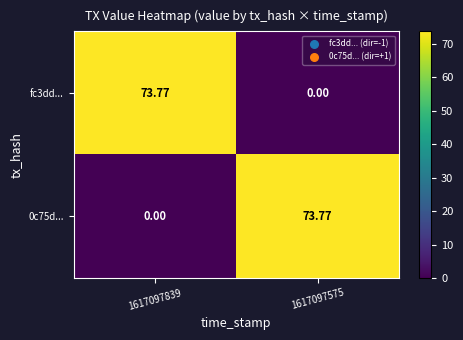

Reading left to right, what are all the values shown in this chart?

fc3dd...: 1617097839=73.8	1617097575=0.0
0c75d...: 1617097839=0.0	1617097575=73.8